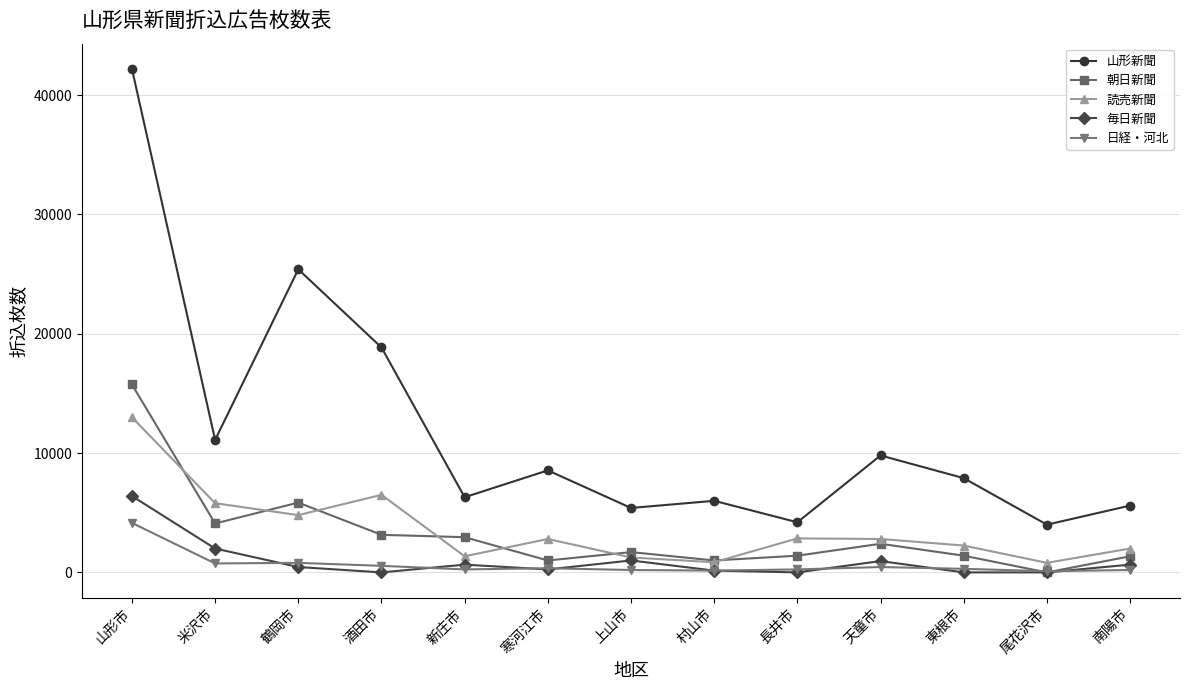

At which category does 読売新聞 reach its first local valley?

鶴岡市